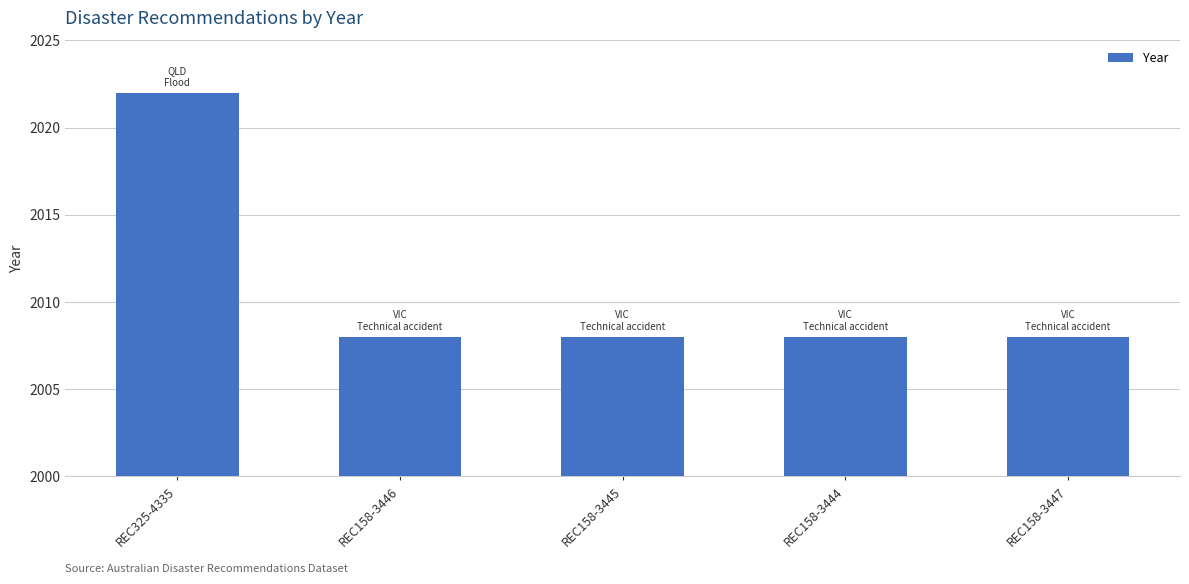

What is the change in value from REC325-4335 to REC158-3446?

-14